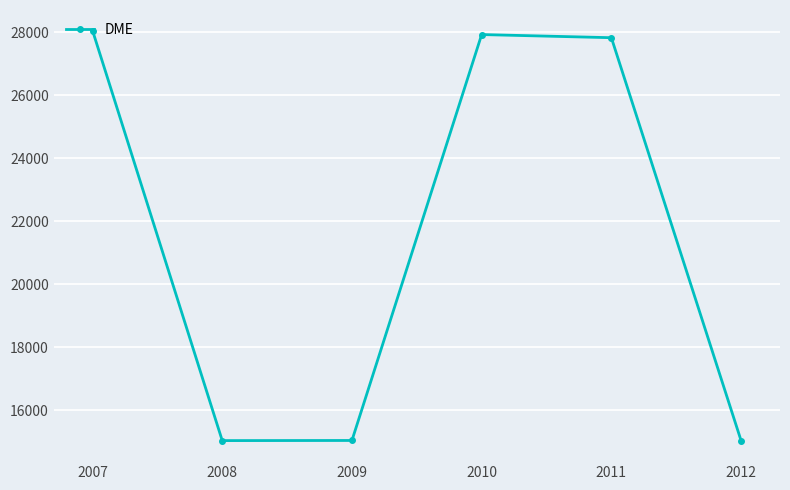

The chart shows a value of 27828.3 at 2011. True or false?

True